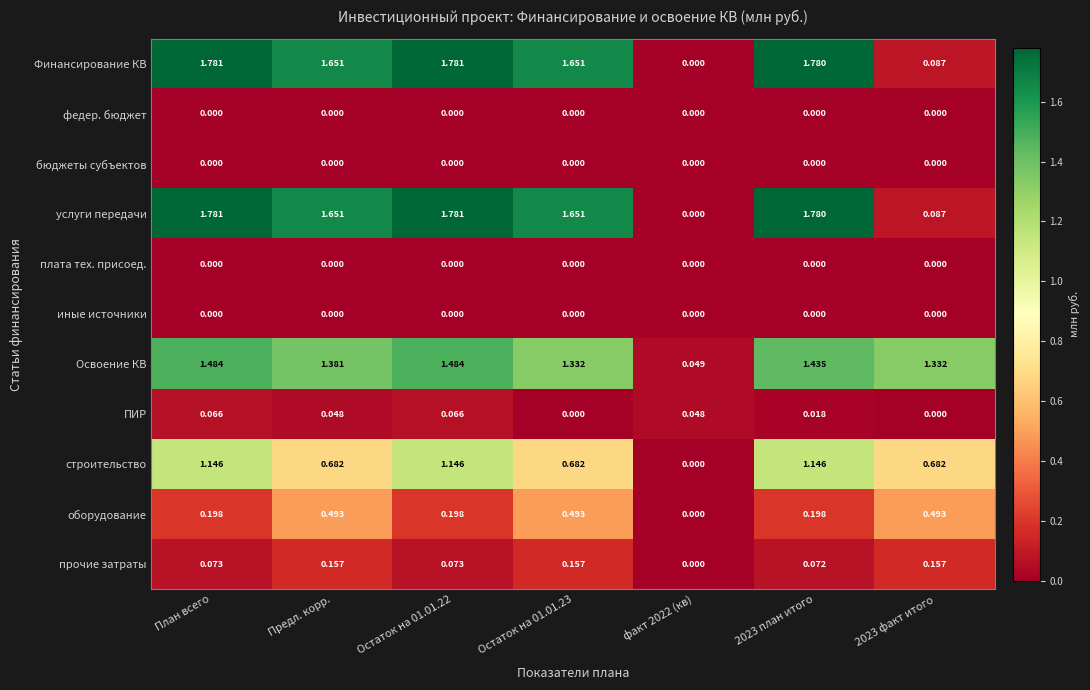

Count the number of data series in this chart.

11